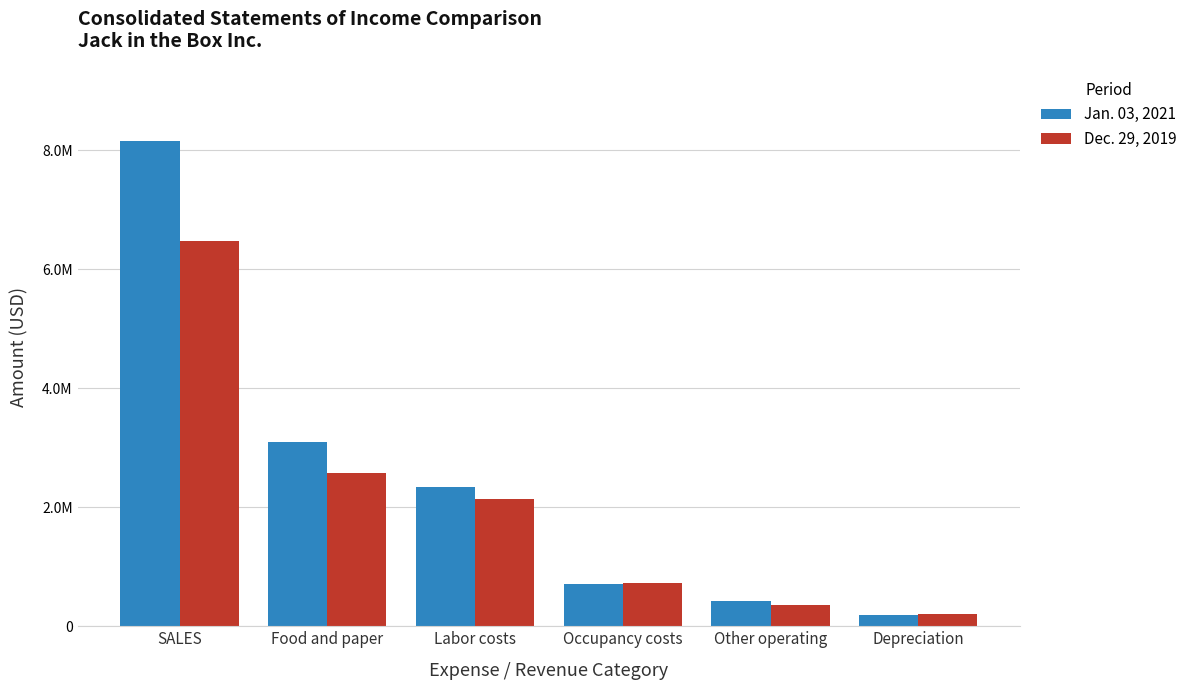

Does the chart contain any negative values?

No